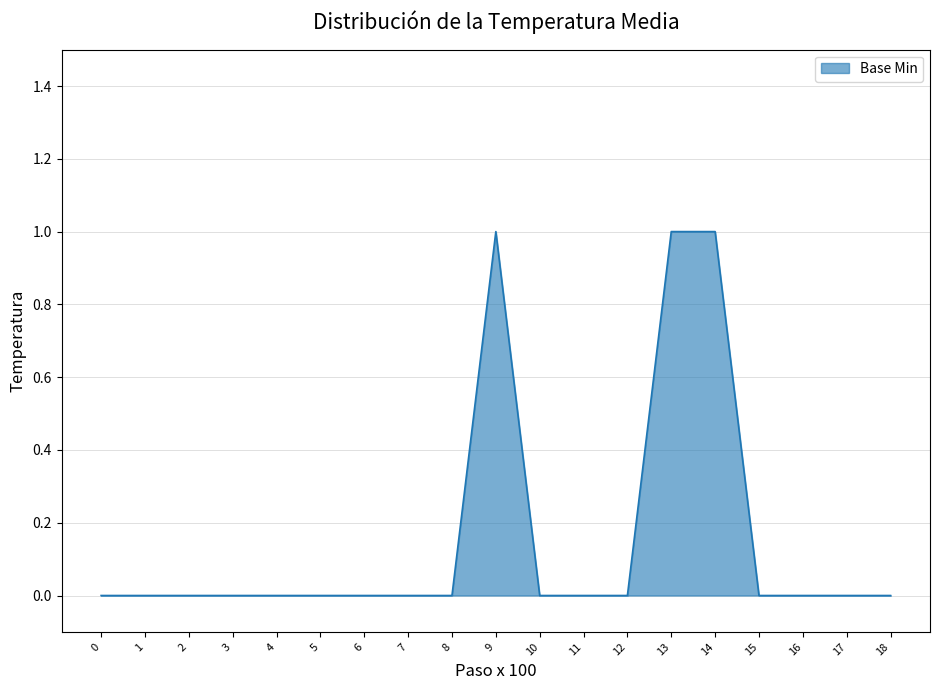

Which has a higher value, 13 or 8?

13